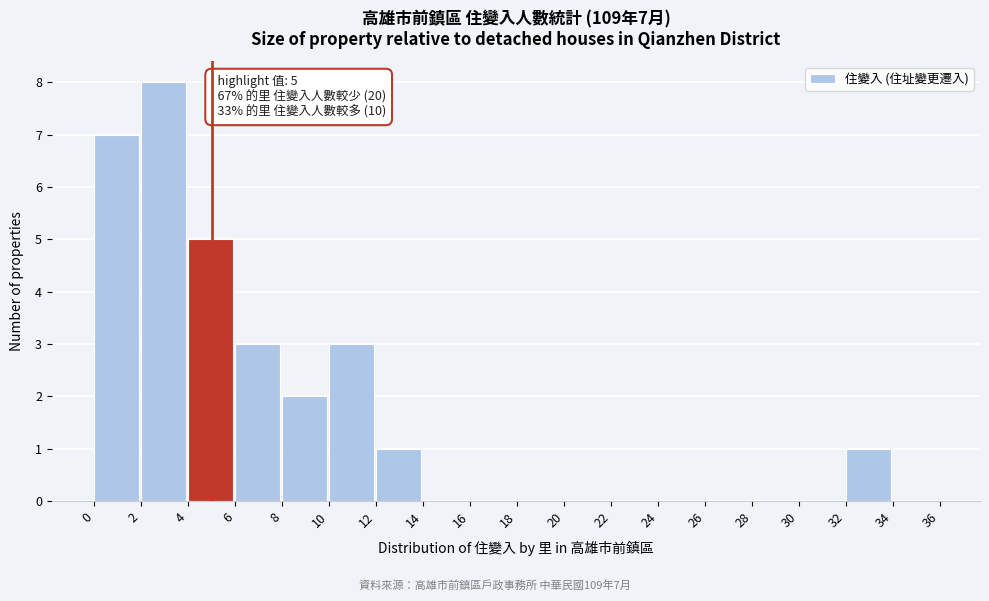

Which range on the x-axis has the tallest bar?

2 to 4